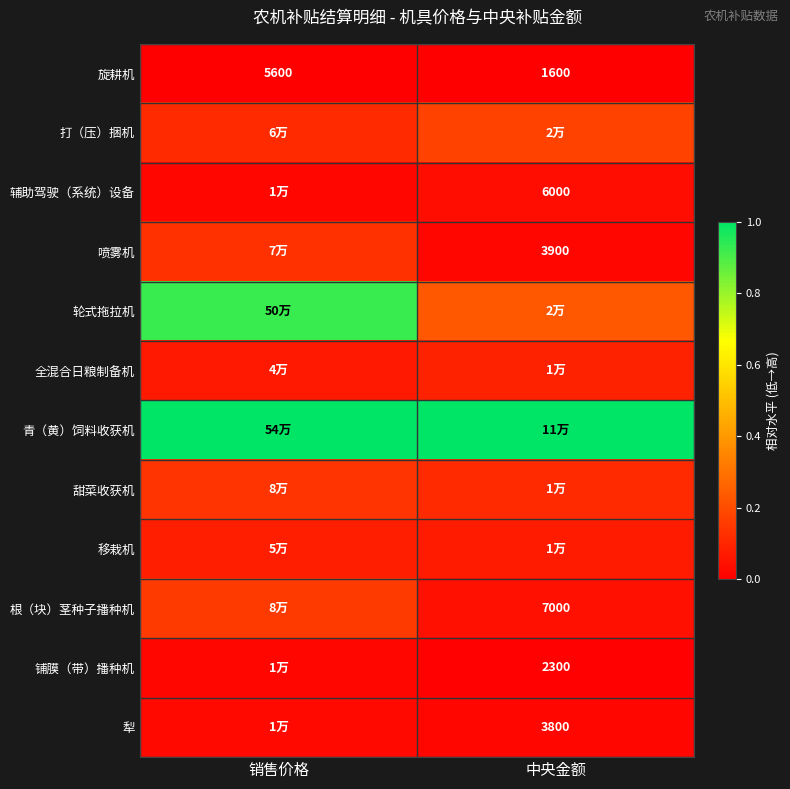

Is the value of 根（块）茎种子播种机 at 中央金额 greater than the value of 旋耕机 at 销售价格?

Yes